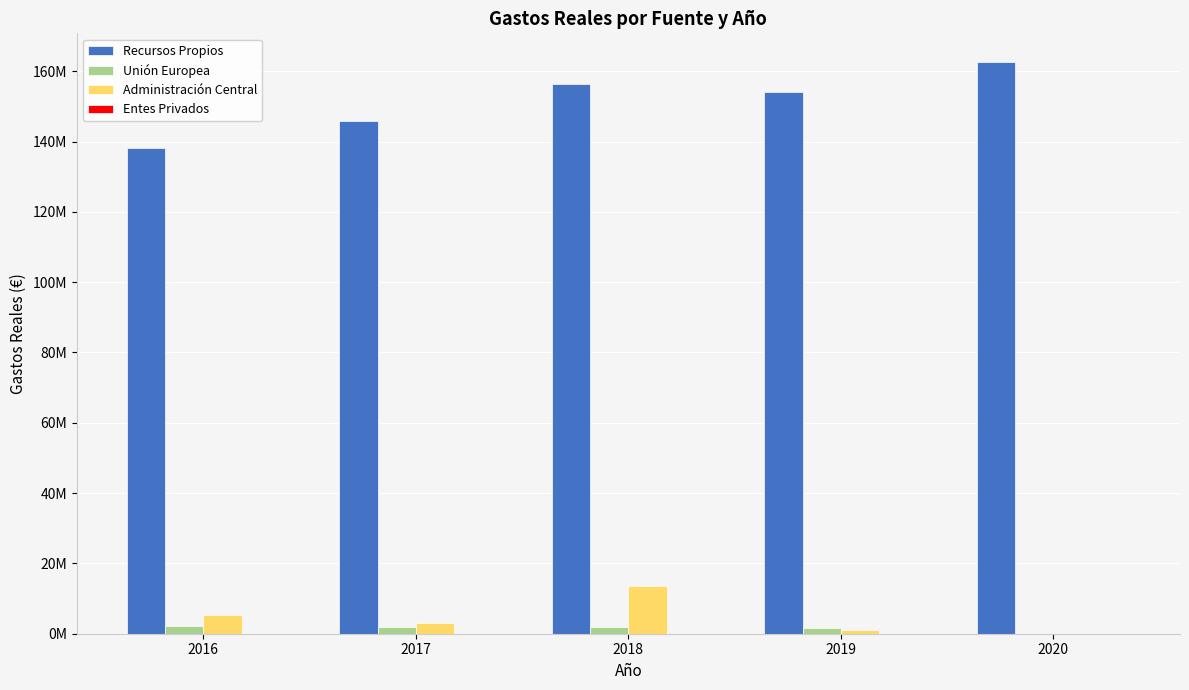

The Unión Europea series shows 1106356.9 at 2019. True or false?

False